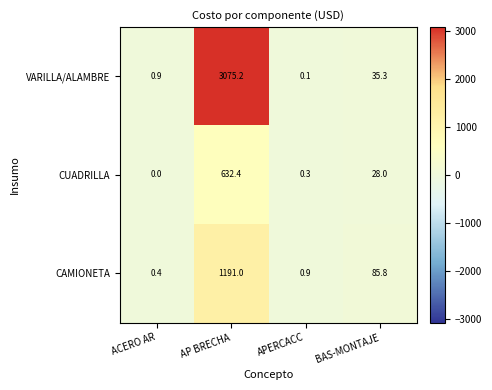

Count the number of data series in this chart.

3